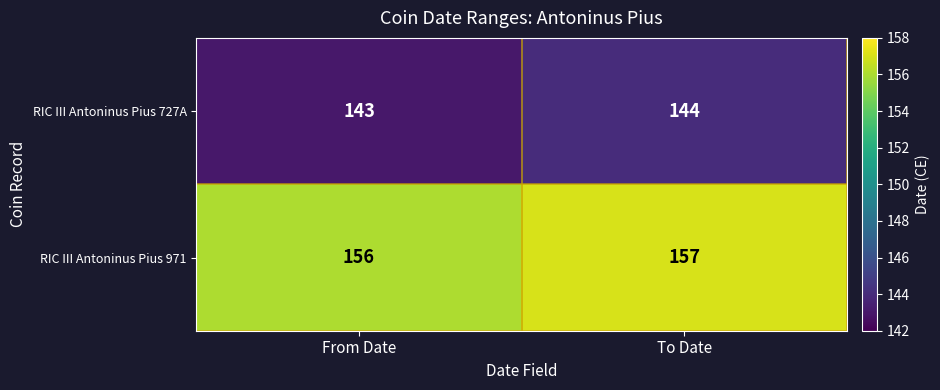

The value of RIC III Antoninus Pius 727A at To Date is 144. True or false?

True